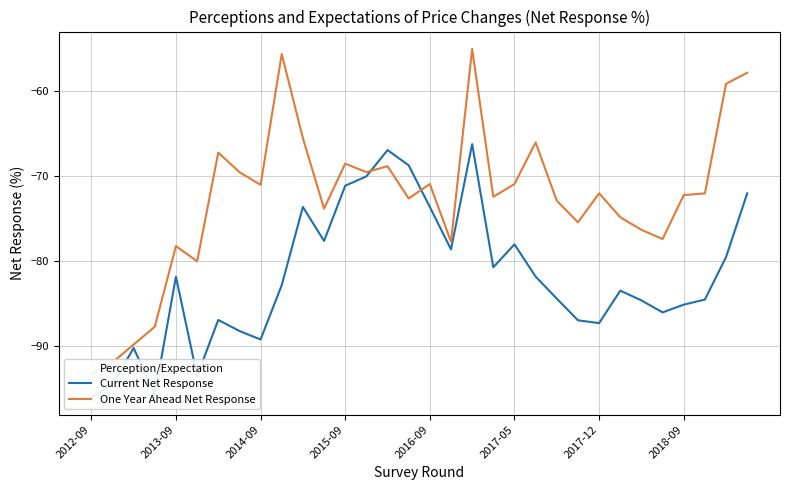

How many times do One Year Ahead Net Response and Current Net Response cross each other?

2